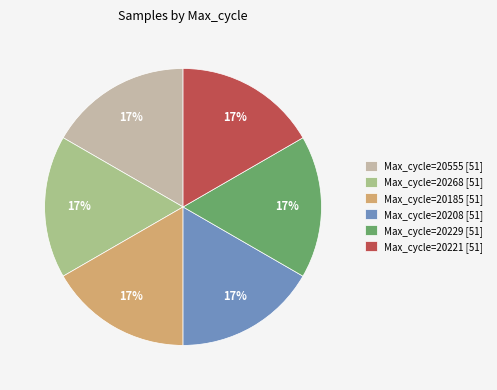

Does any single category account for the majority?

No